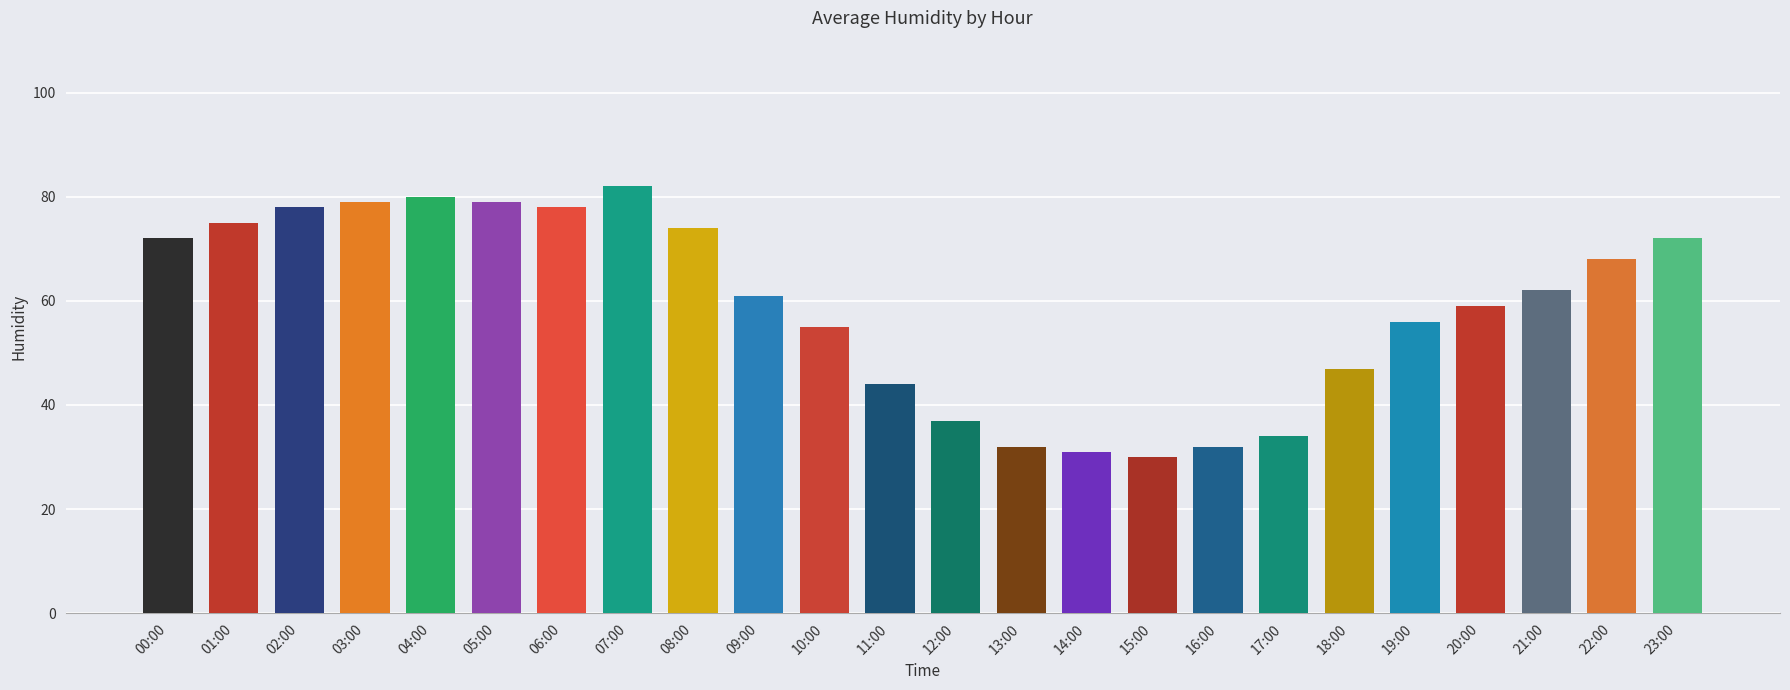

Which has a higher value, 03:00 or 13:00?

03:00